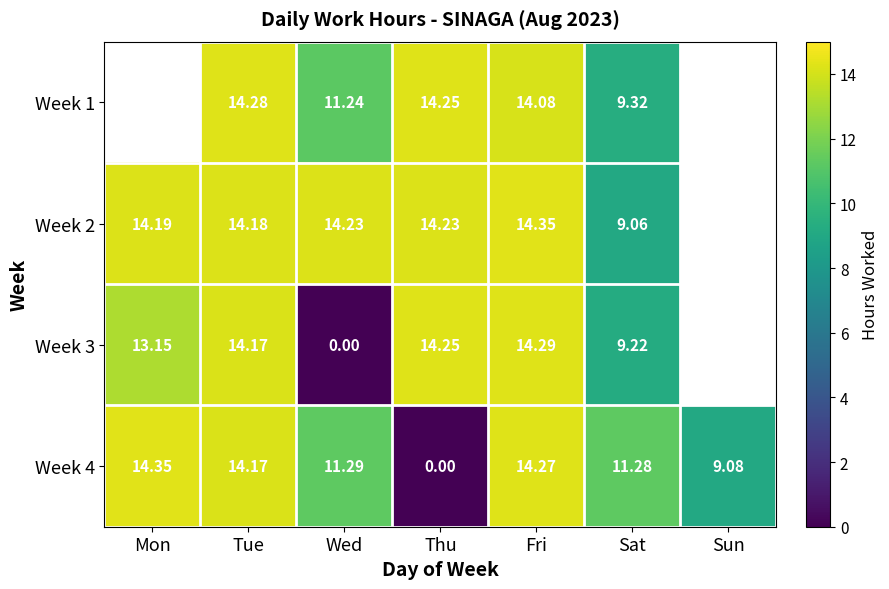

Is the value of Week 4 at Thu greater than the value of Week 2 at Wed?

No